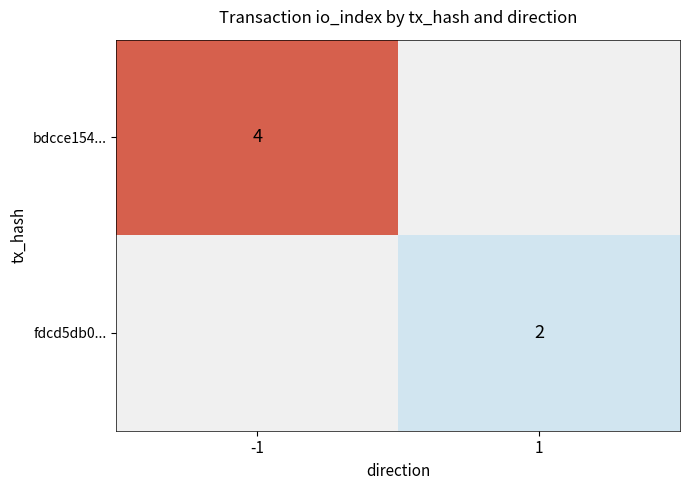

Is it true that bdcce154... equals 5 at -1?

False